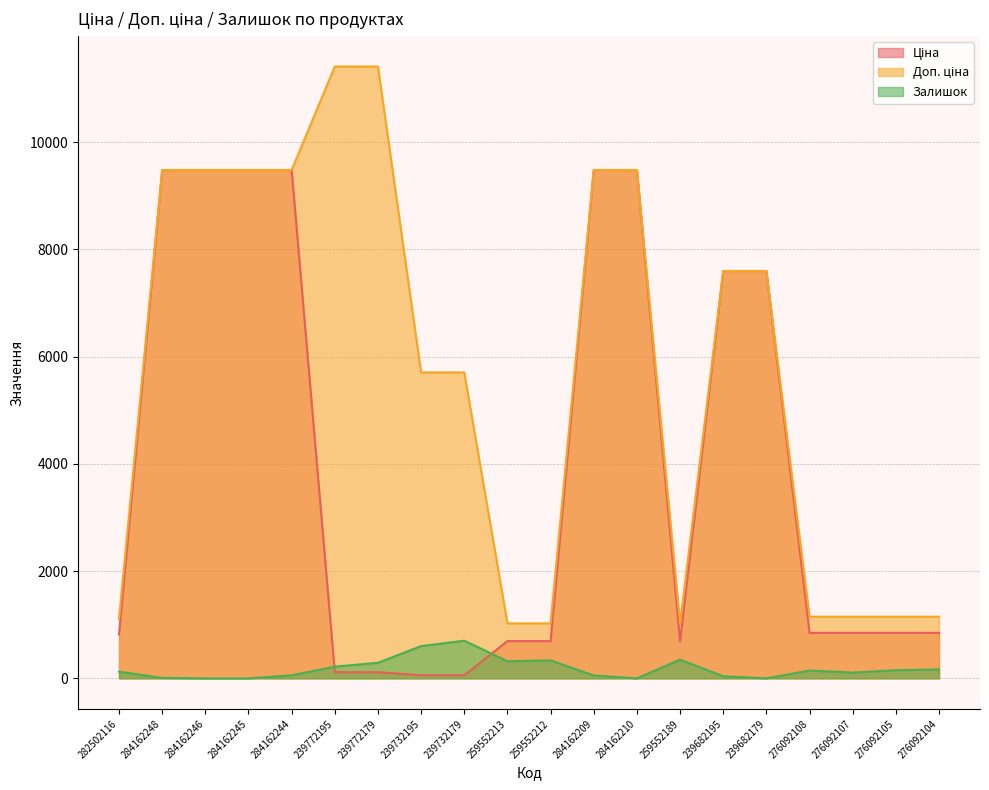

True or false: Залишок and Доп. ціна cross at least once.

False